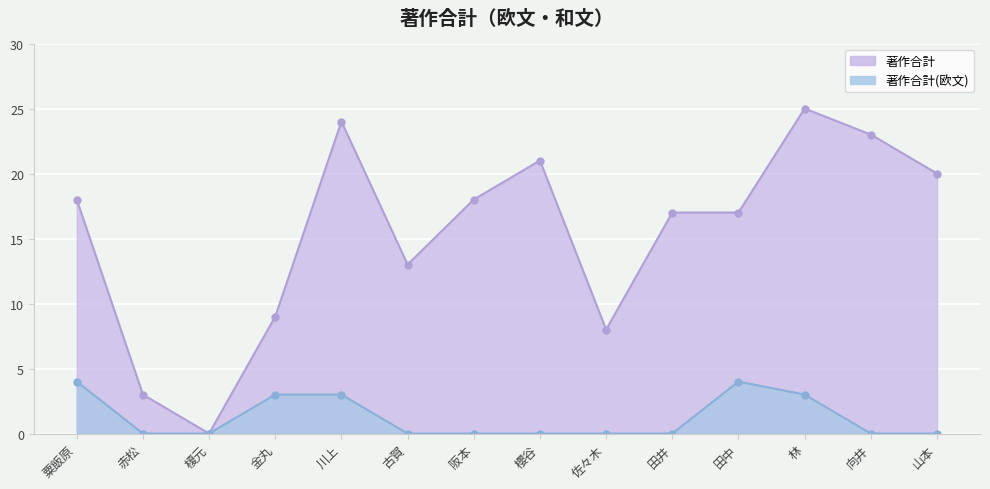

Between 田中 and 古賀, which is larger?

田中